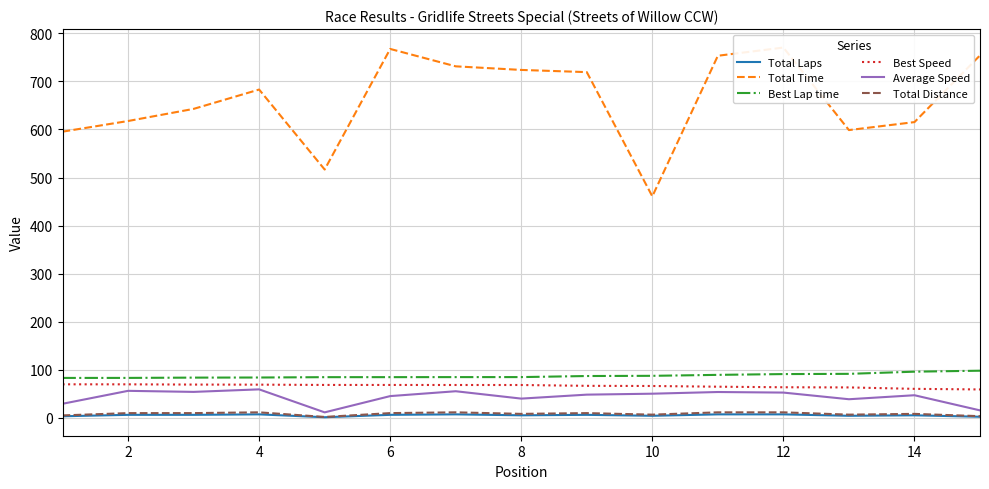

What are all the series names shown in the legend?

Total Laps, Total Time, Best Lap time, Best Speed, Average Speed, Total Distance